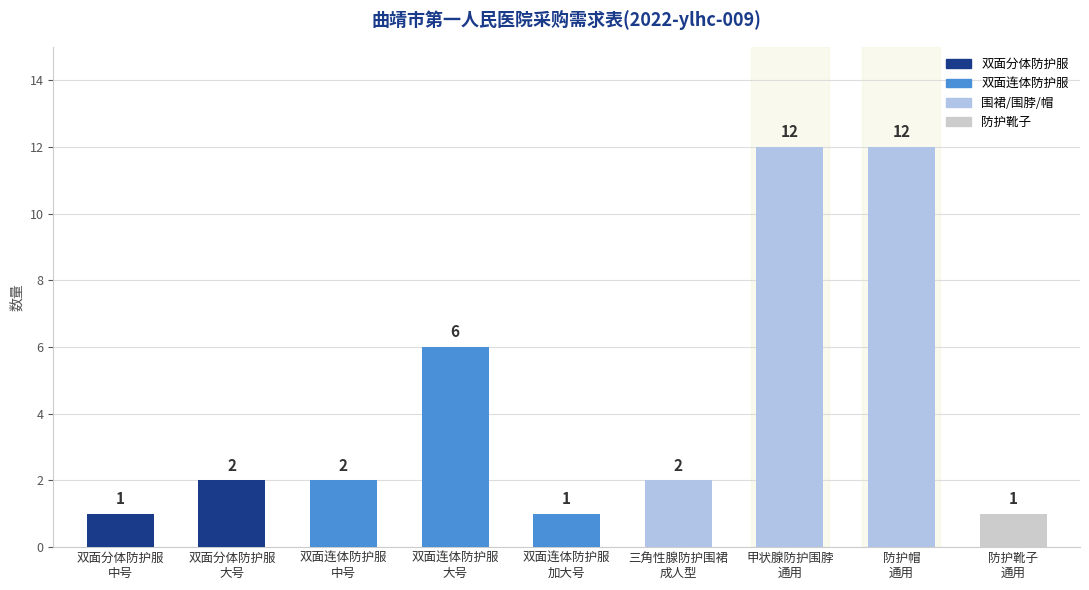

Which has a higher value, 双面连体防护服
大号 or 双面连体防护服
中号?

双面连体防护服
大号